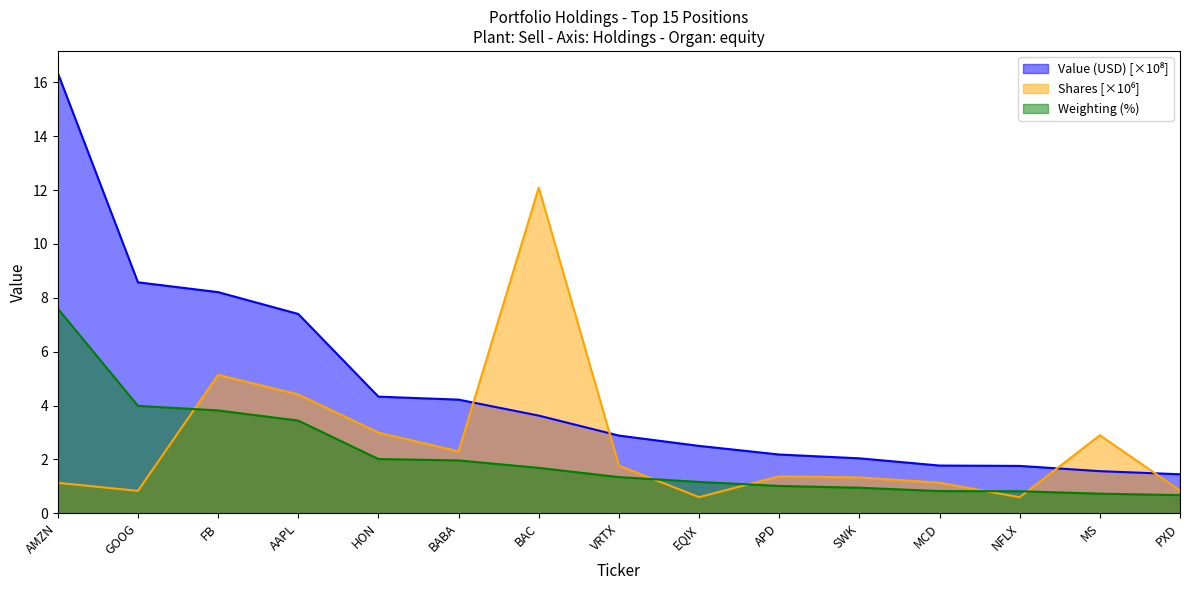

How many data points in Value (USD) are less than 2?

4